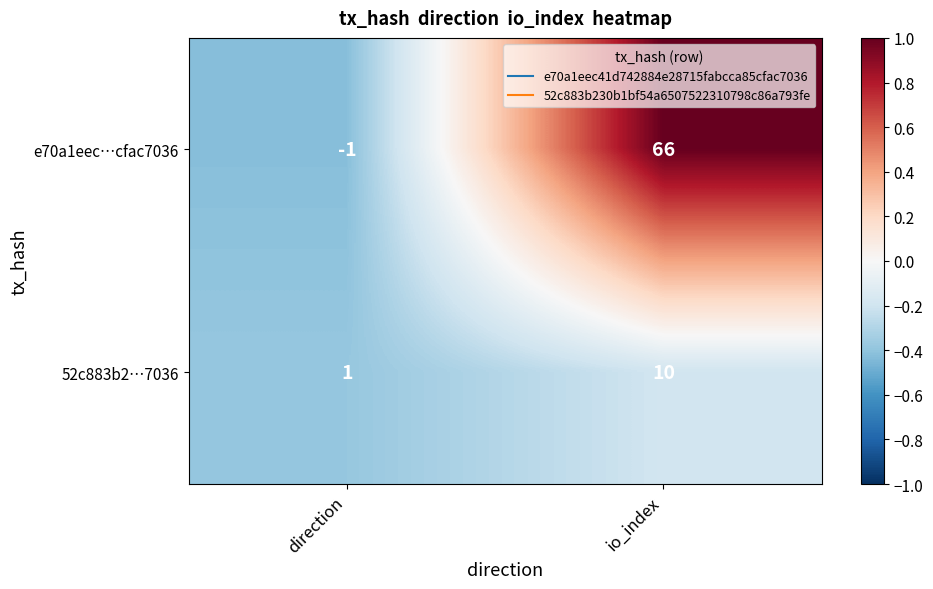

Where is e70a1eec…cfac7036 nearest to the value 32?

direction